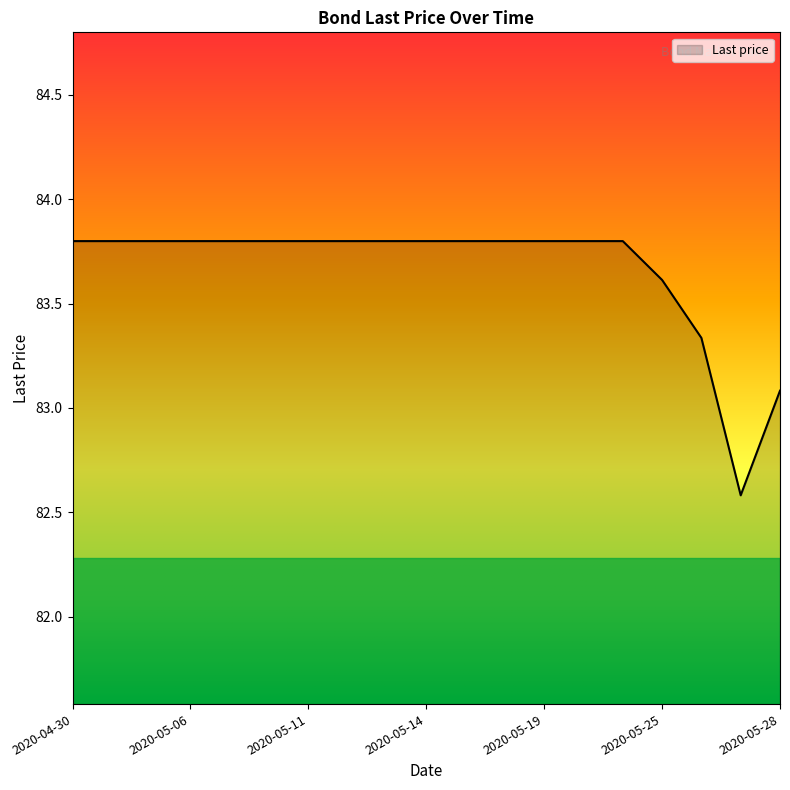

How many distinct data groups are displayed?

1